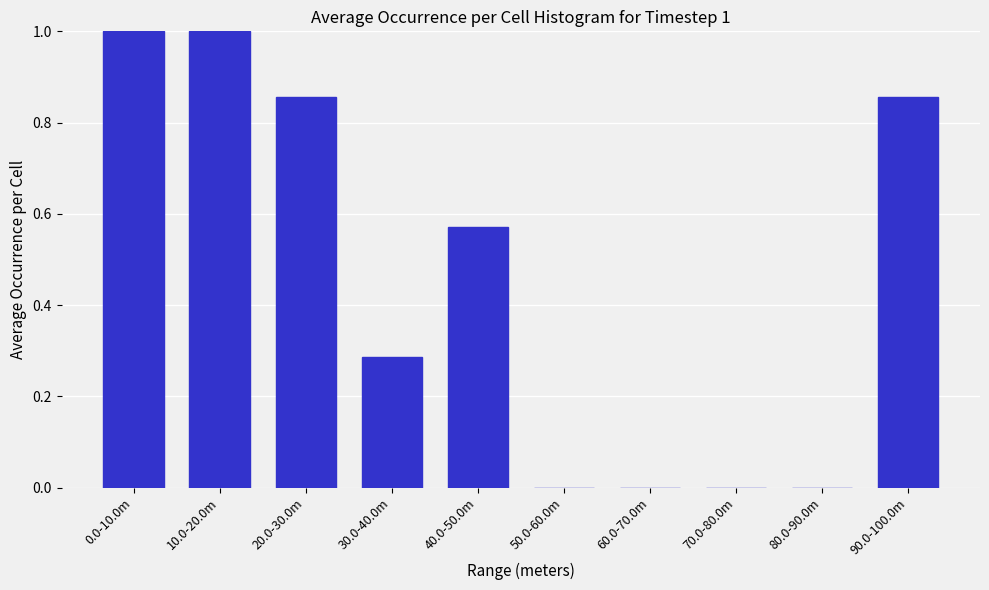

What is the change in value from 80.0-90.0m to 90.0-100.0m?

+0.9